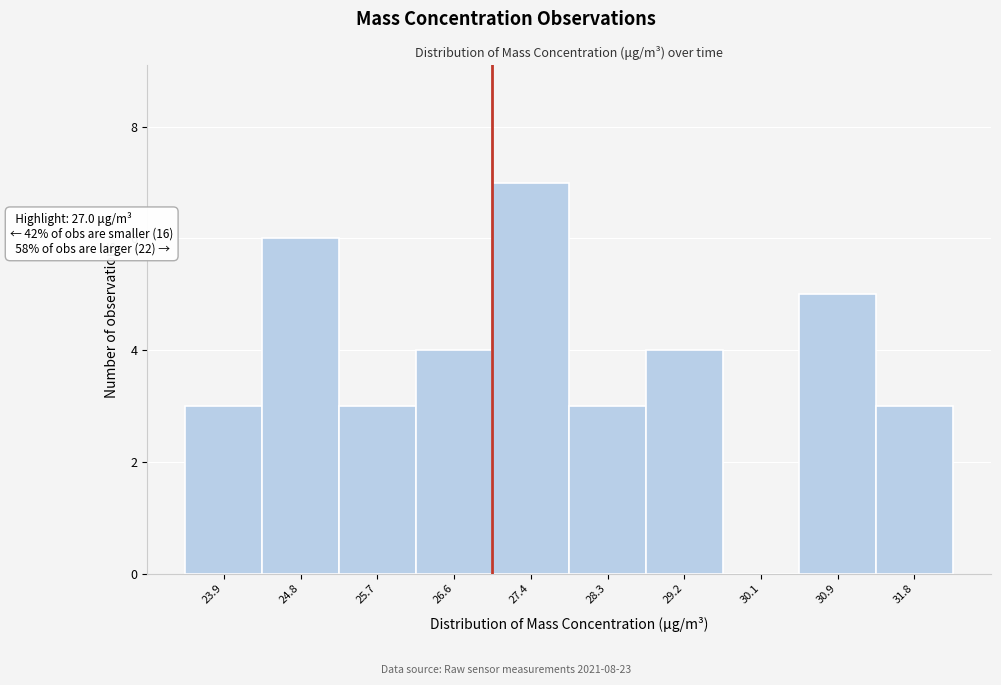

Over which range of the x-axis is the bar tallest?

27.0 to 27.9